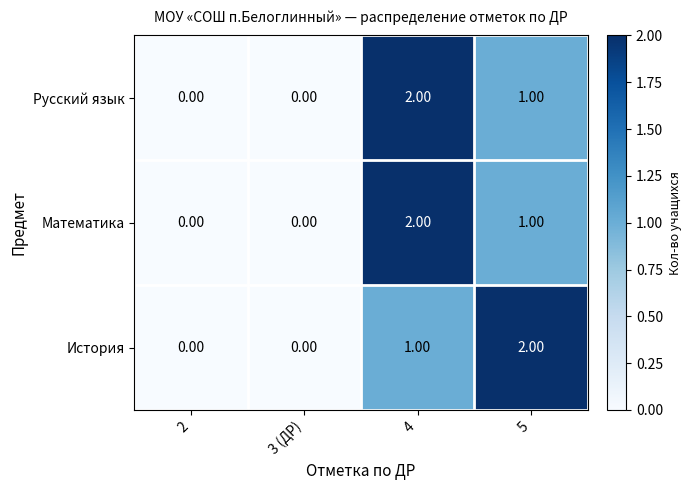

How many positive values does the История series have?

2